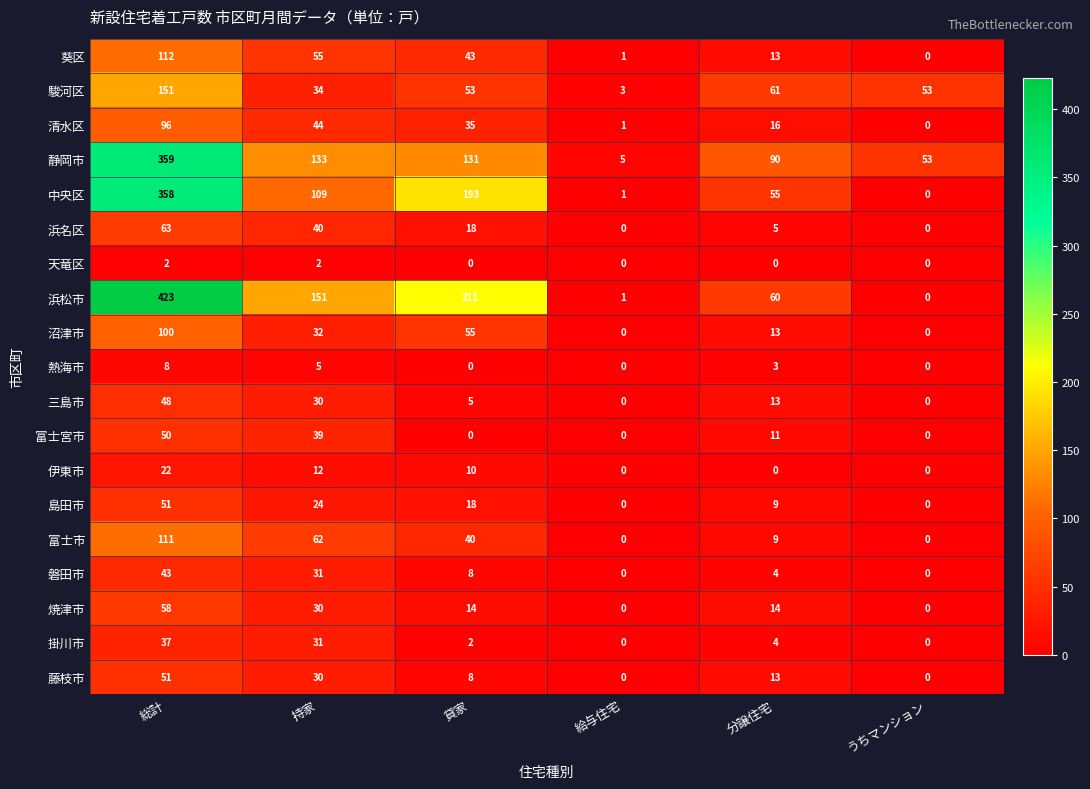

What is the difference between the highest and lowest values at 貸家?

211